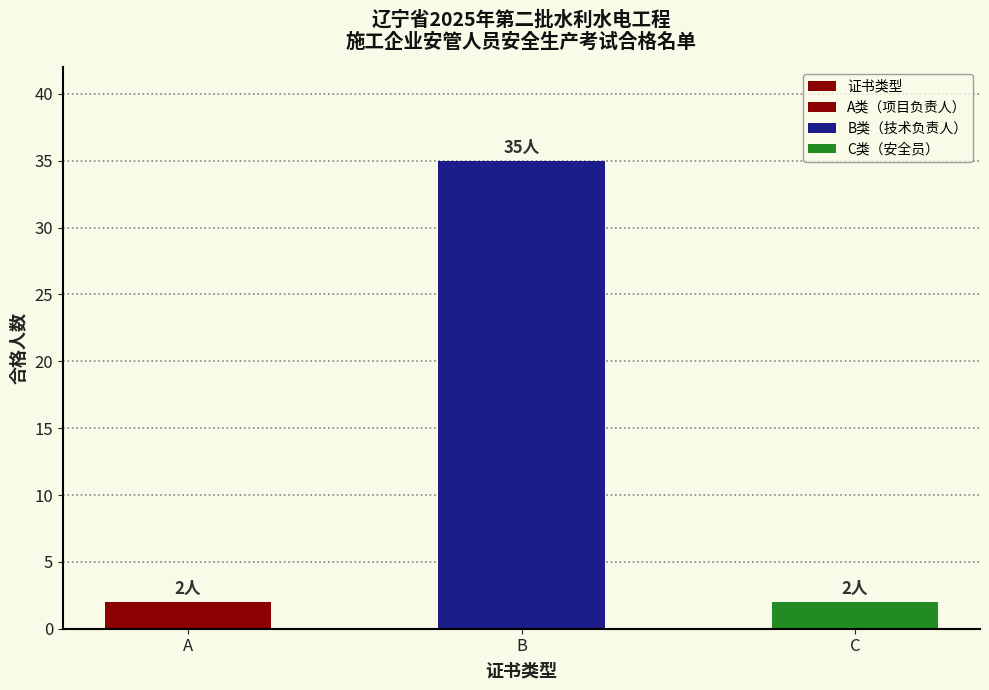

Count the number of data series in this chart.

1